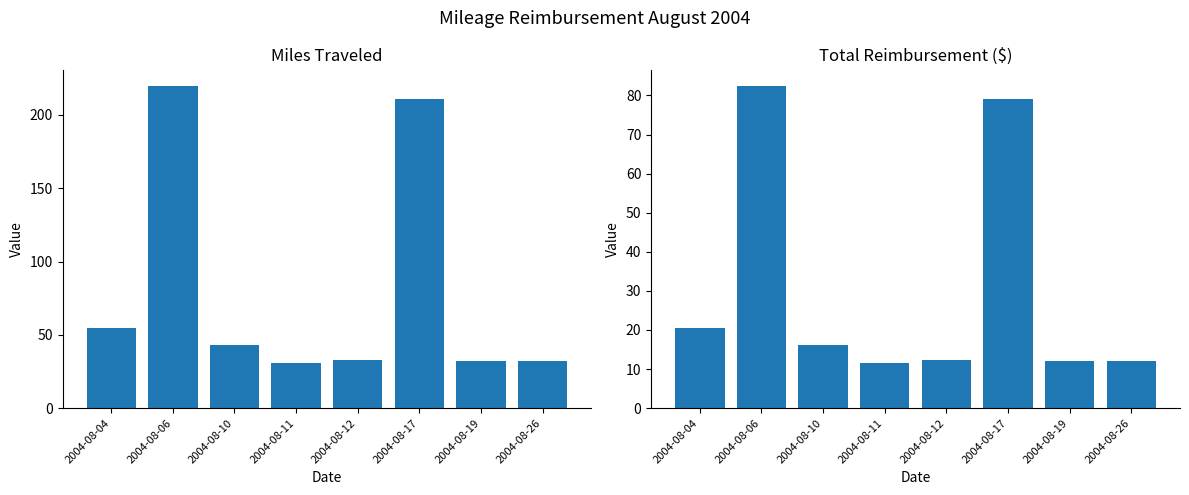

Does the chart contain stacked bars?

No